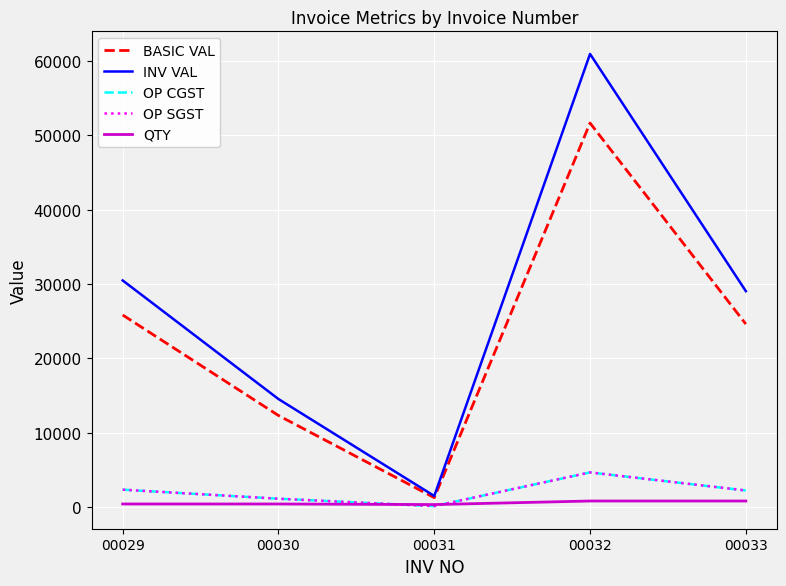

True or false: BASIC VAL has a value of 35717.0 at 00033.

False